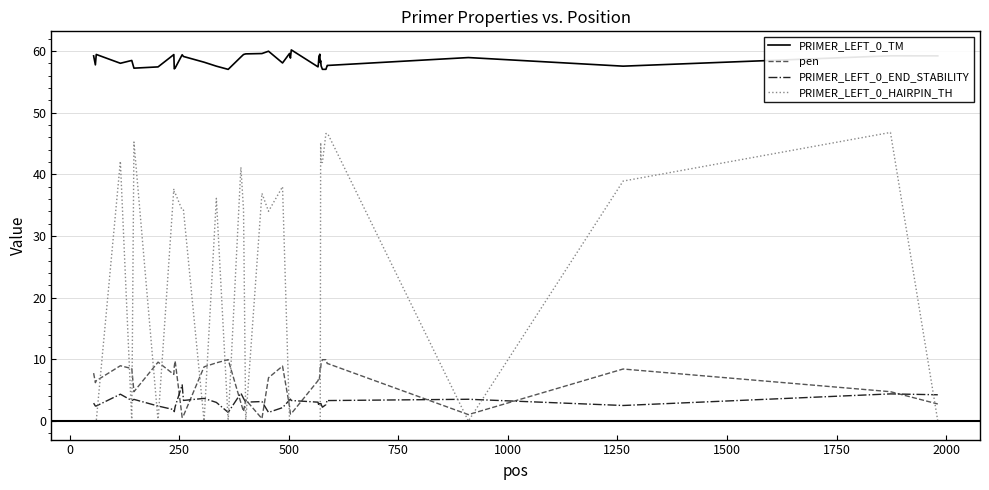

What is the lowest value of the PRIMER_LEFT_0_TM series?

57.0